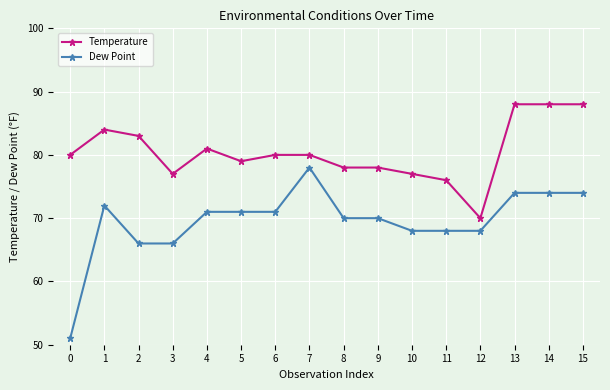

How many series are shown in this chart?

2